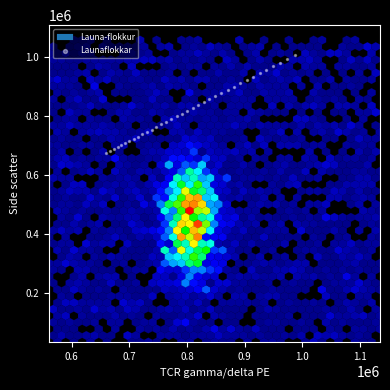

What is the range of Y values (max minus min)?

333151